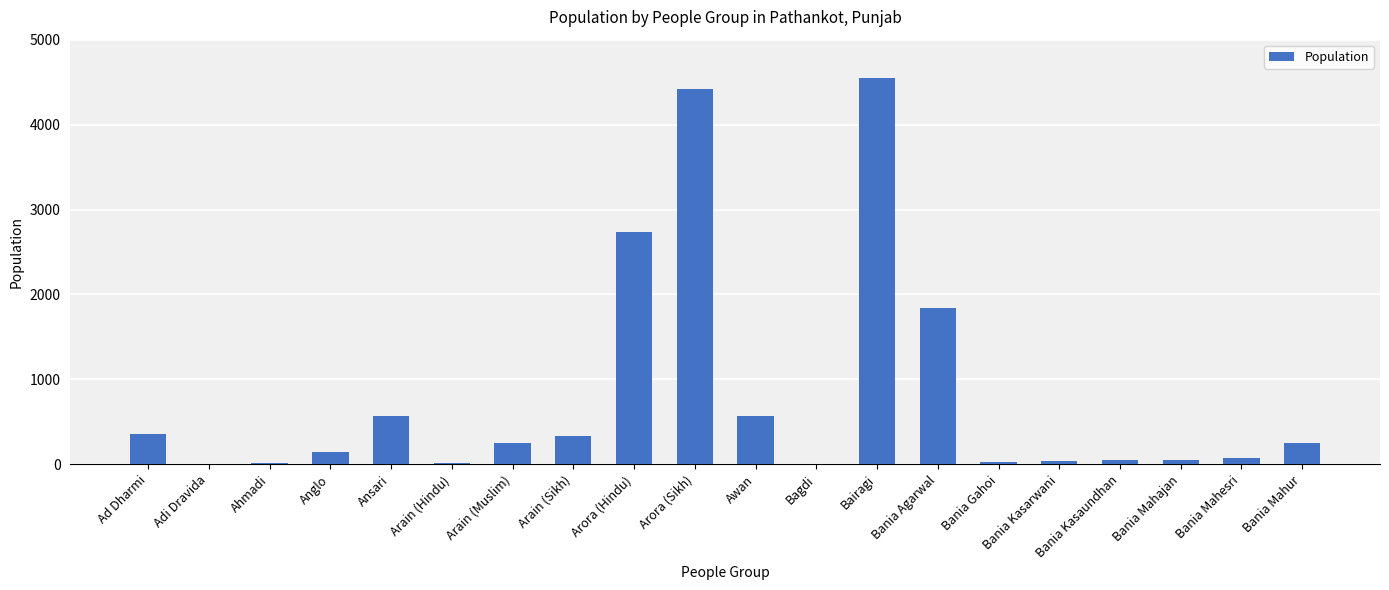

What is the sum of the values at Ahmadi and Arain (Sikh)?

350